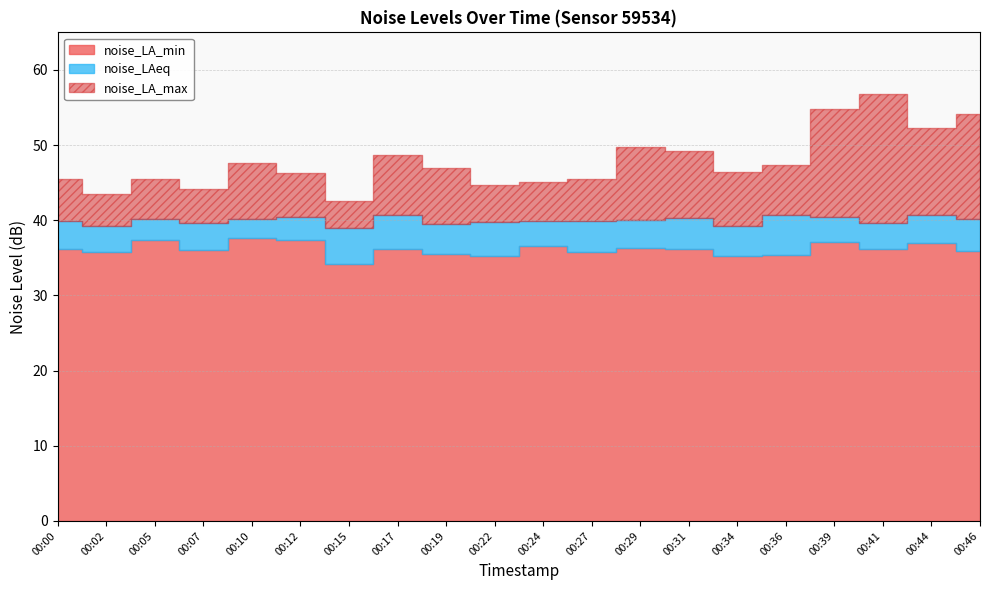

List the series in order of their peak value, lowest first.

noise_LA_min, noise_LAeq, noise_LA_max